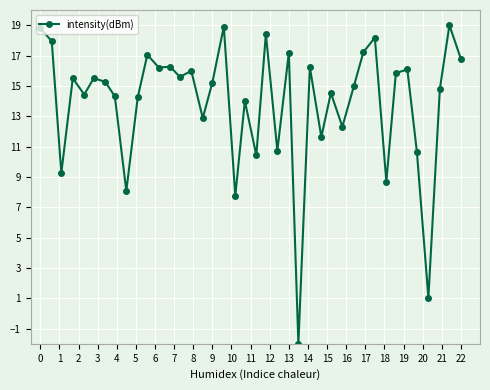

True or false: there are more than 0 points higher than both neighbors.

True